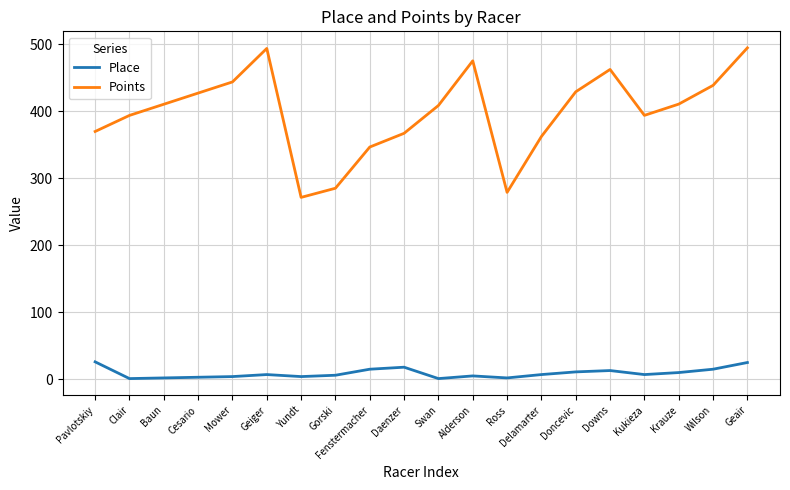

Is the value of Points at Fenstermacher greater than the value of Place at Mower?

Yes